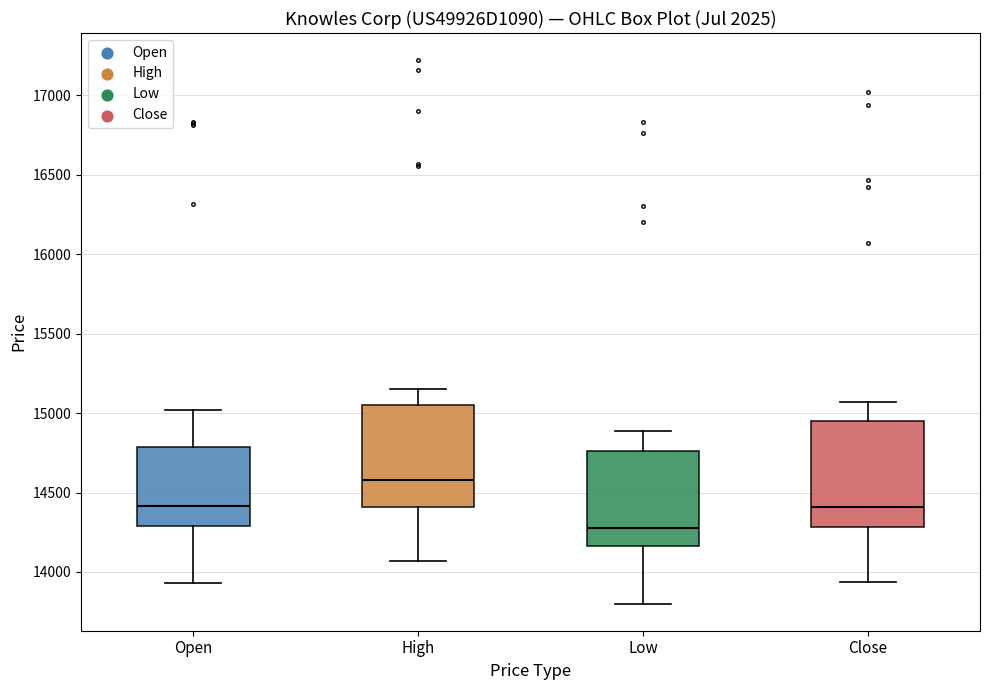

Which box's median line is the lowest?

Low